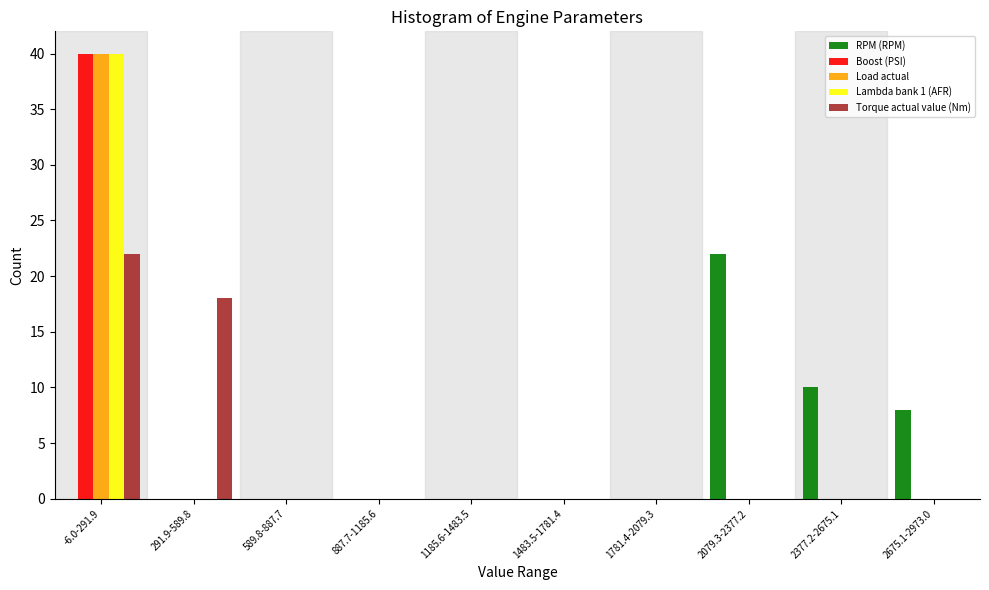

At which category is the sum across all series the highest?

-6.0-291.9